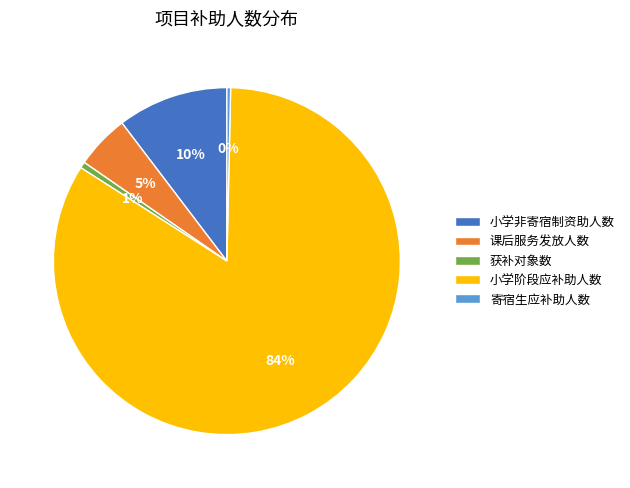

Count the number of slices in the pie.

5